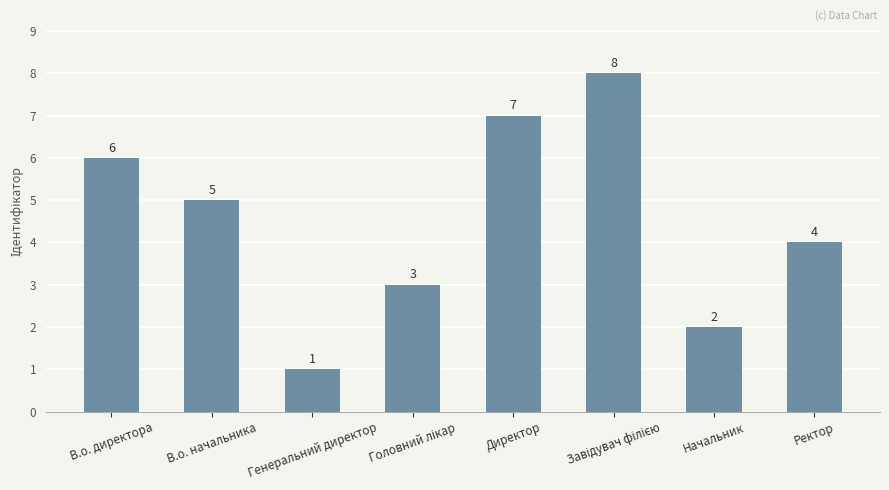

What is the sum of the values at В.о. начальника and Начальник?

7